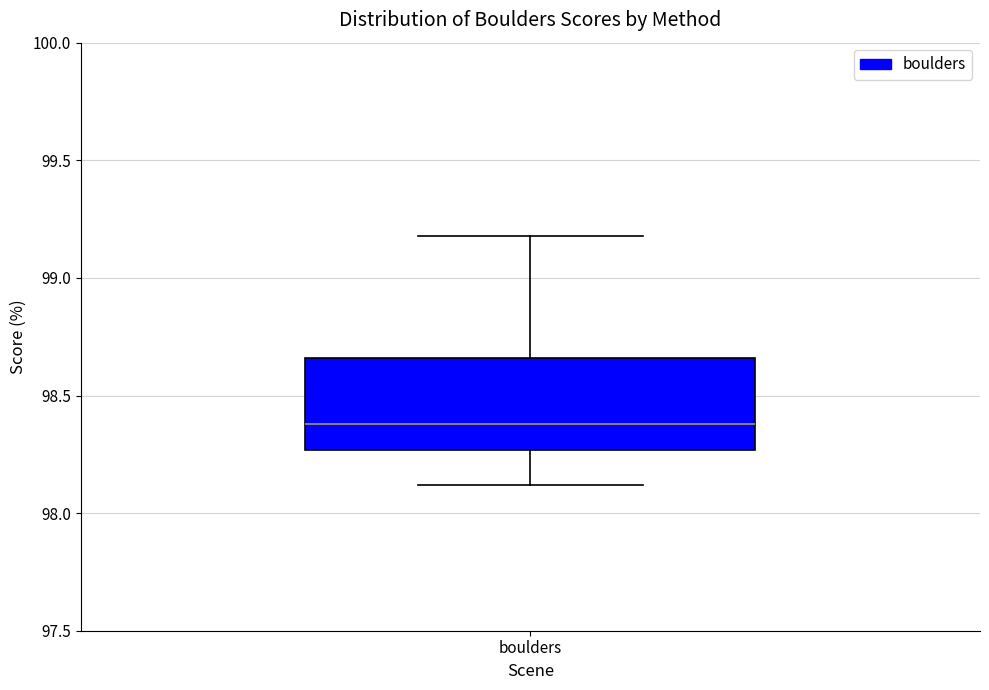

Where does the lower whisker of the box for boulders end on the y-axis? The values are not printed on the chart, so give them approximately, as read against the axis.

98.10